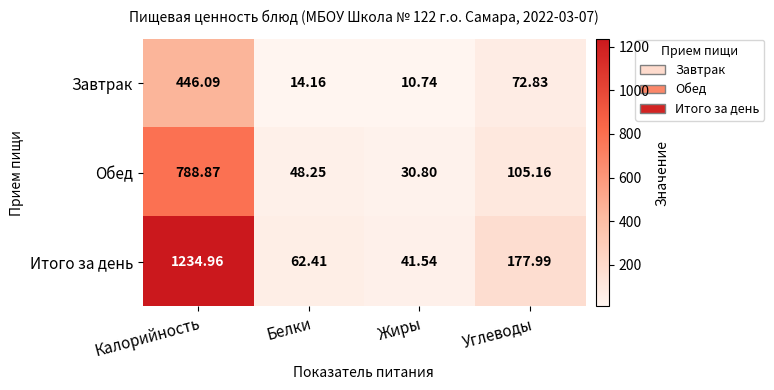

What is the spread (max minus min) of values at Калорийность?

788.9